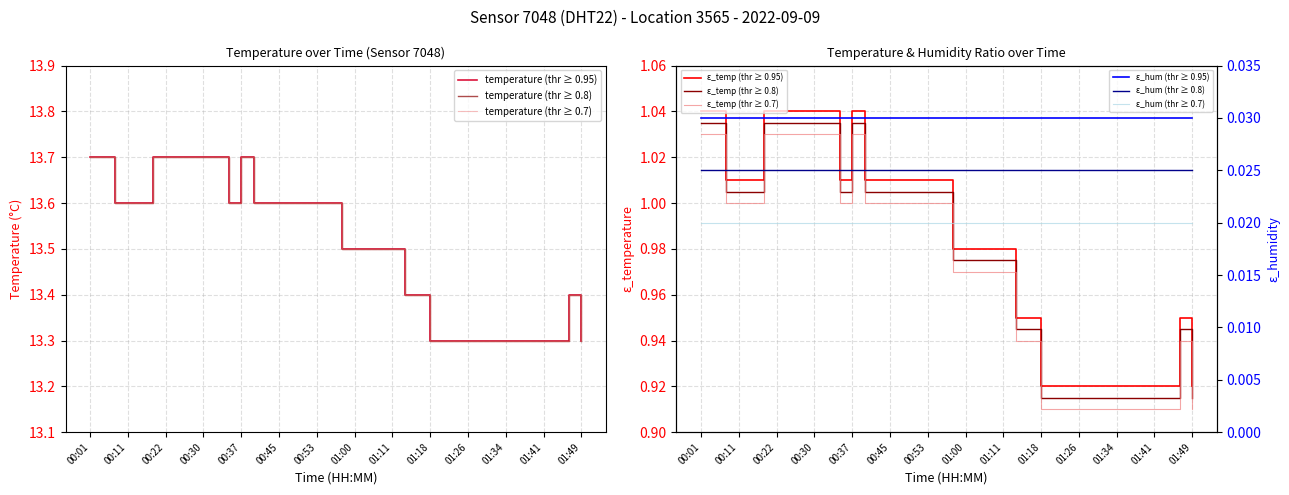

Reading left to right, what are all the values shown in this chart?

13.7	13.7	13.6	13.6	13.6	13.7	13.7	13.7	13.7	13.7	13.7	13.6	13.7	13.6	13.6	13.6	13.6	13.6	13.6	13.6	13.5	13.5	13.5	13.5	13.5	13.4	13.4	13.3	13.3	13.3	13.3	13.3	13.3	13.3	13.3	13.3	13.3	13.3	13.4	13.3